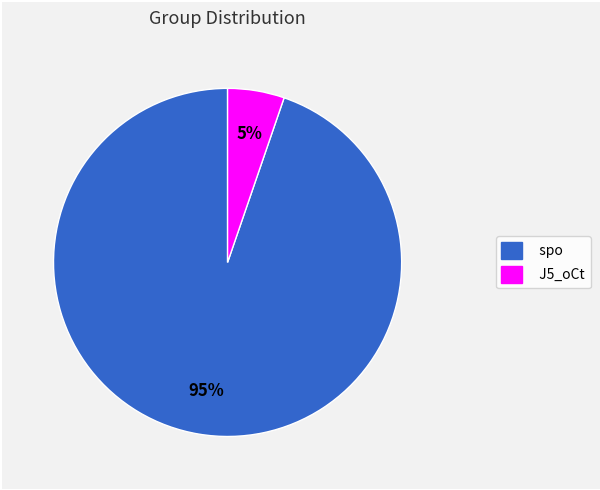

What is the largest slice in the pie chart?

spo